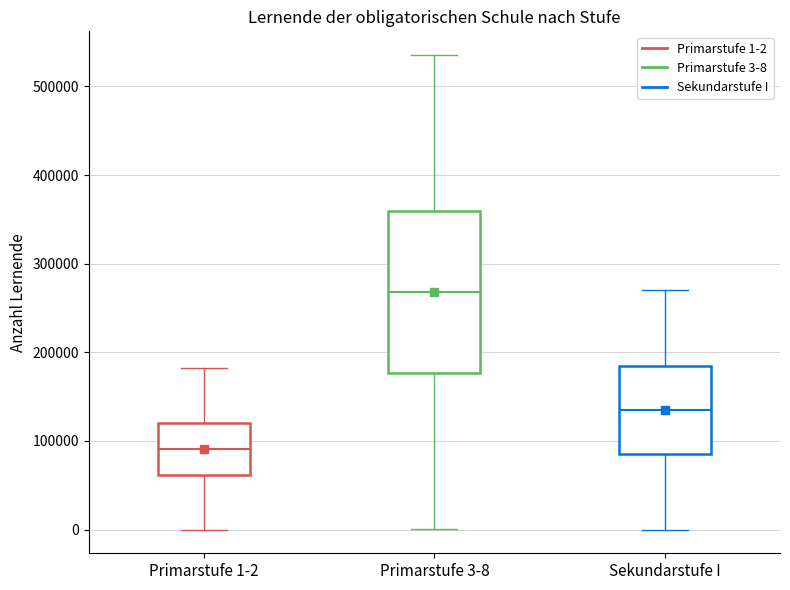

Where does the lower whisker of the box for Sekundarstufe I end on the y-axis? The values are not printed on the chart, so give them approximately, as read against the axis.

0